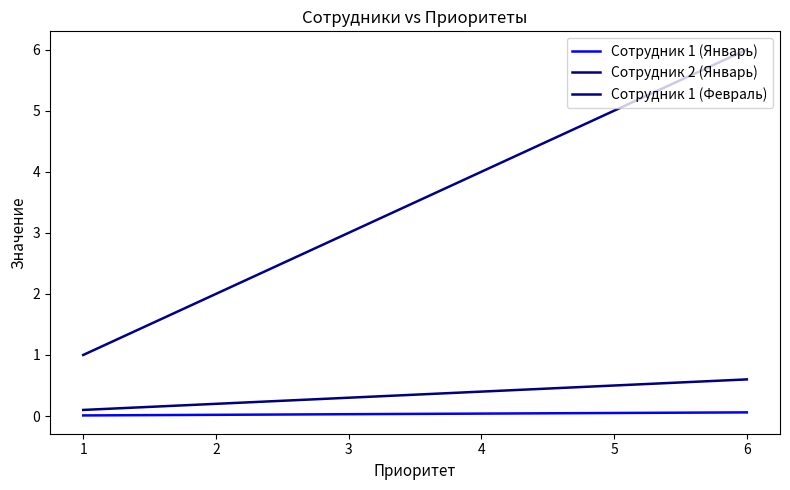

How many lines are shown in the chart?

3